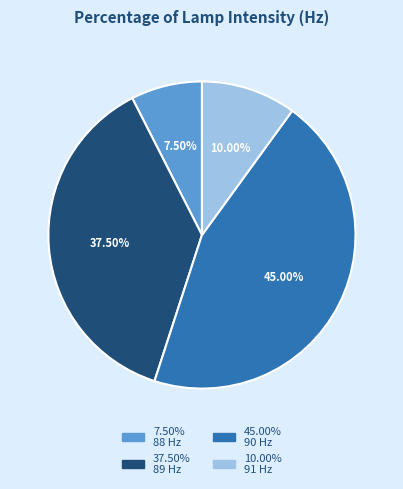

Does any single category account for the majority?

No